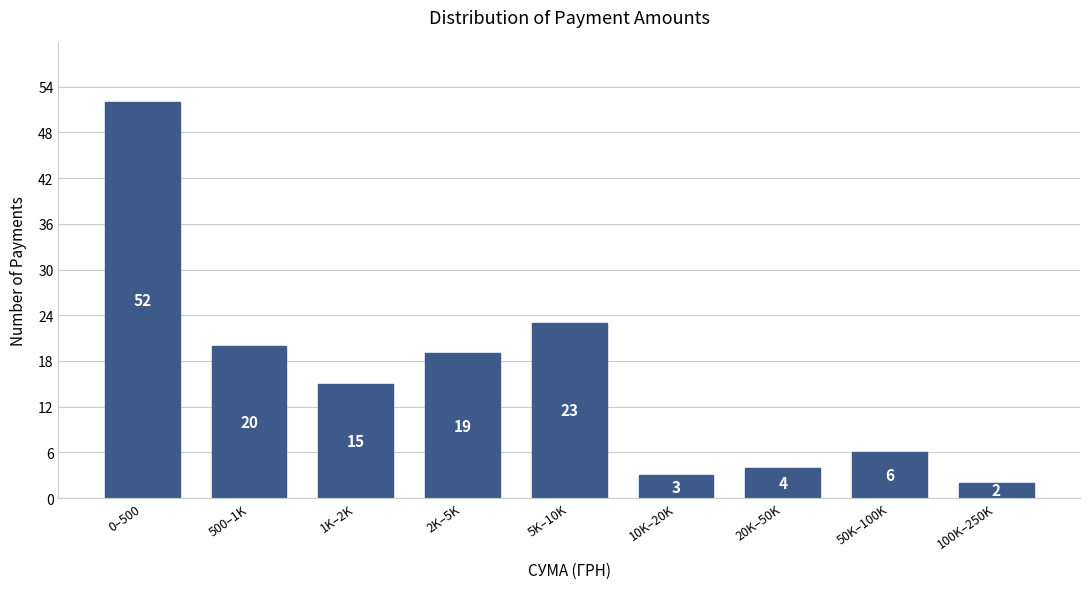

Reading left to right, extract all data points from this chart.

52	20	15	19	23	3	4	6	2